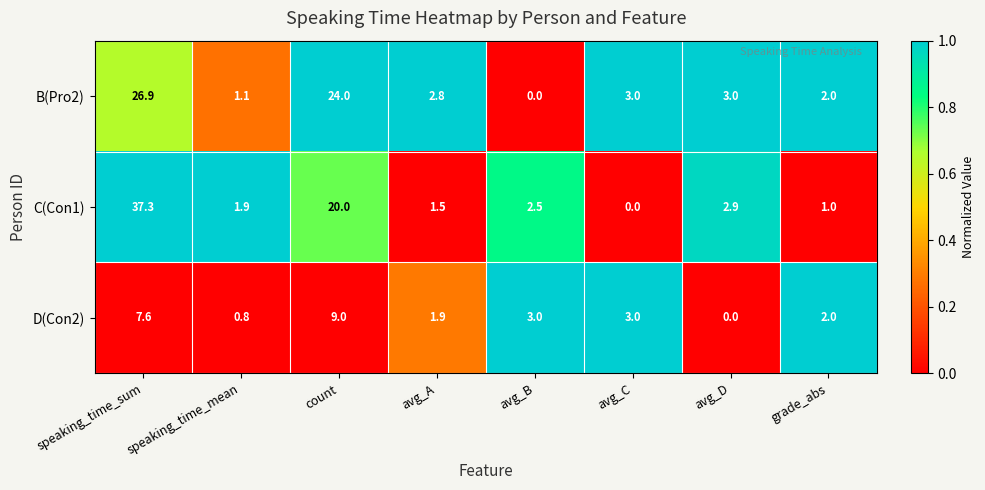

The value of C(Con1) at speaking_time_sum is 37.3. True or false?

True